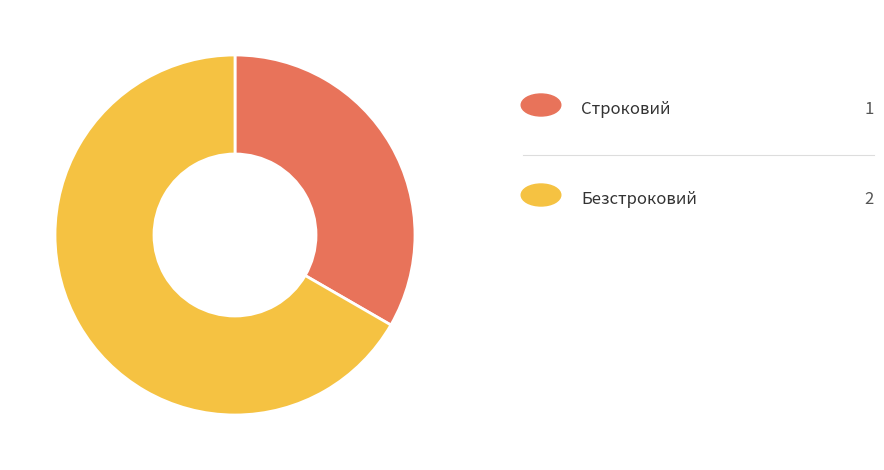

Does any single category account for the majority?

Yes